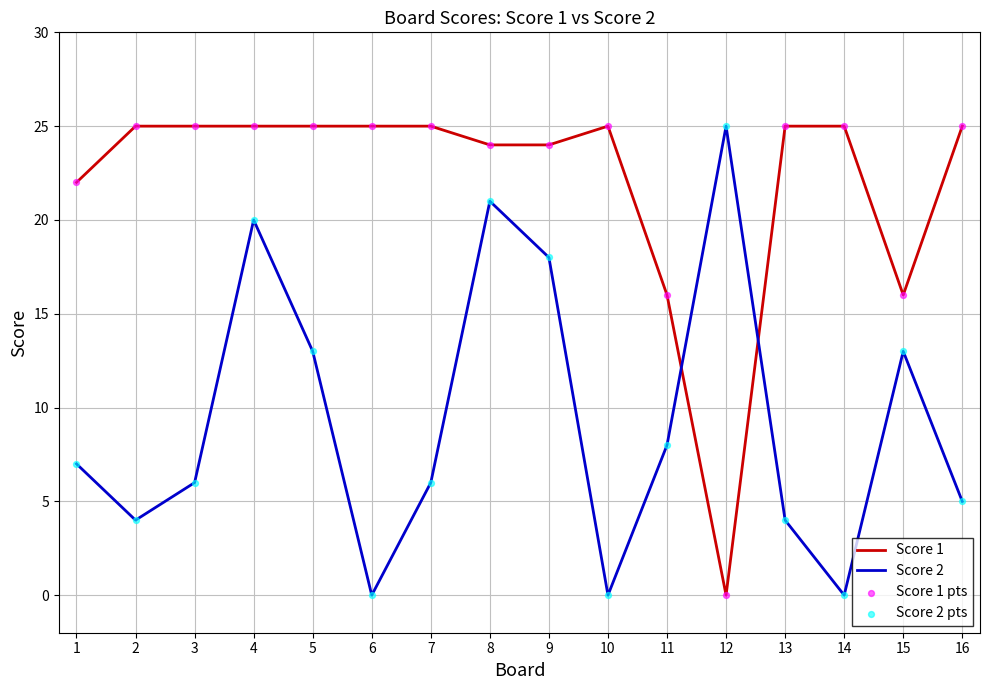

What is the total value across all series at 16?

30